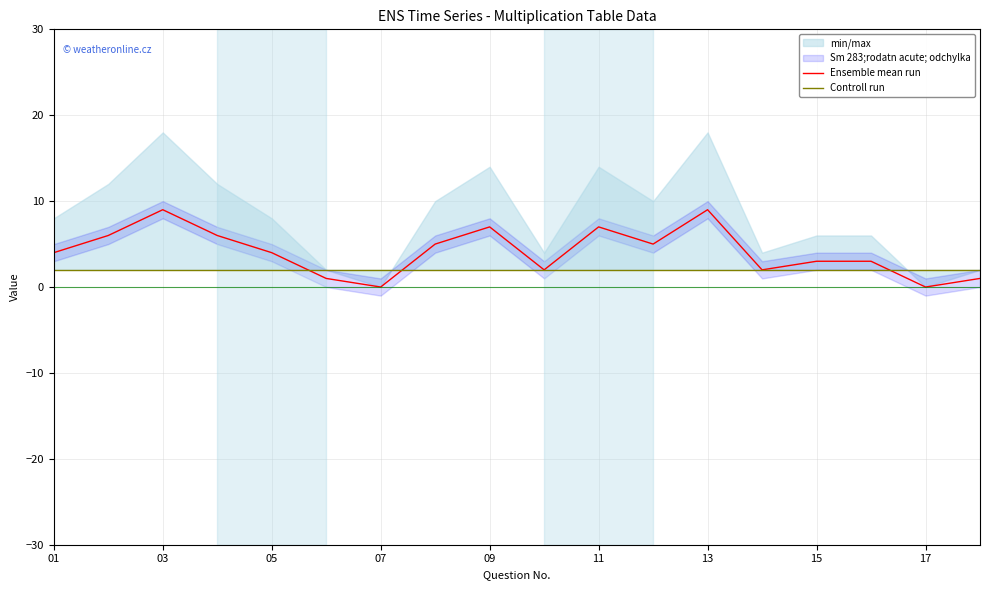

How many values in the Ensemble mean run series are below 4?

8